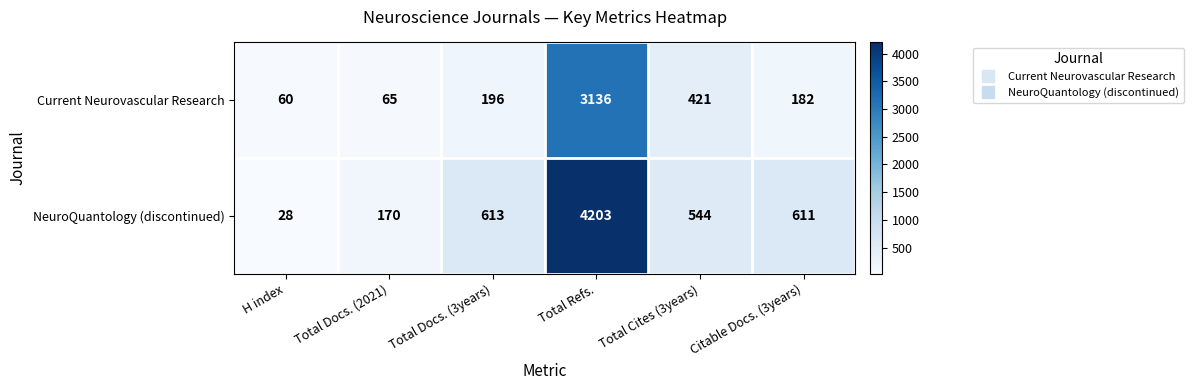

At which category is the sum across all series the highest?

Total Refs.